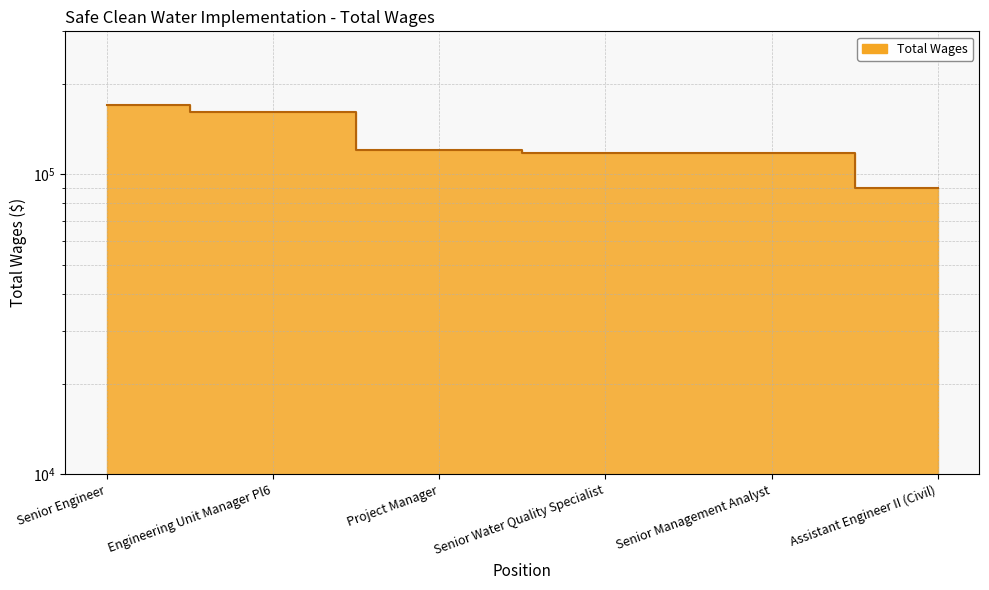

What is the value of the 2nd point from the left?

161018